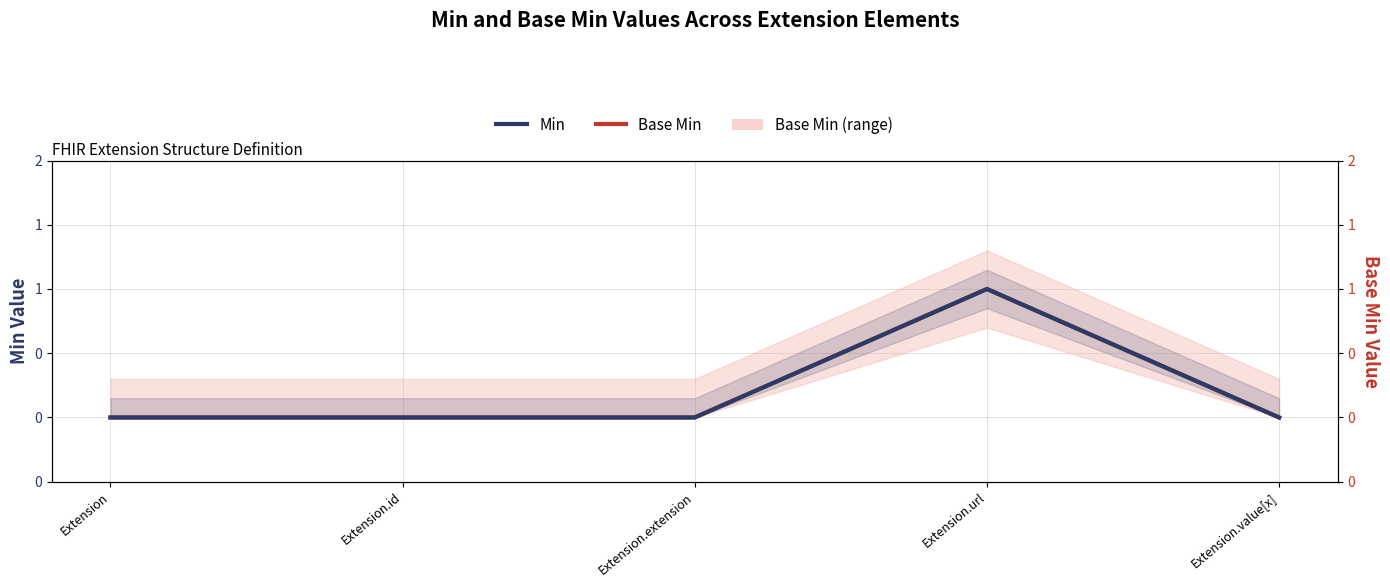

What are all the series names shown in the legend?

Base Min, Min